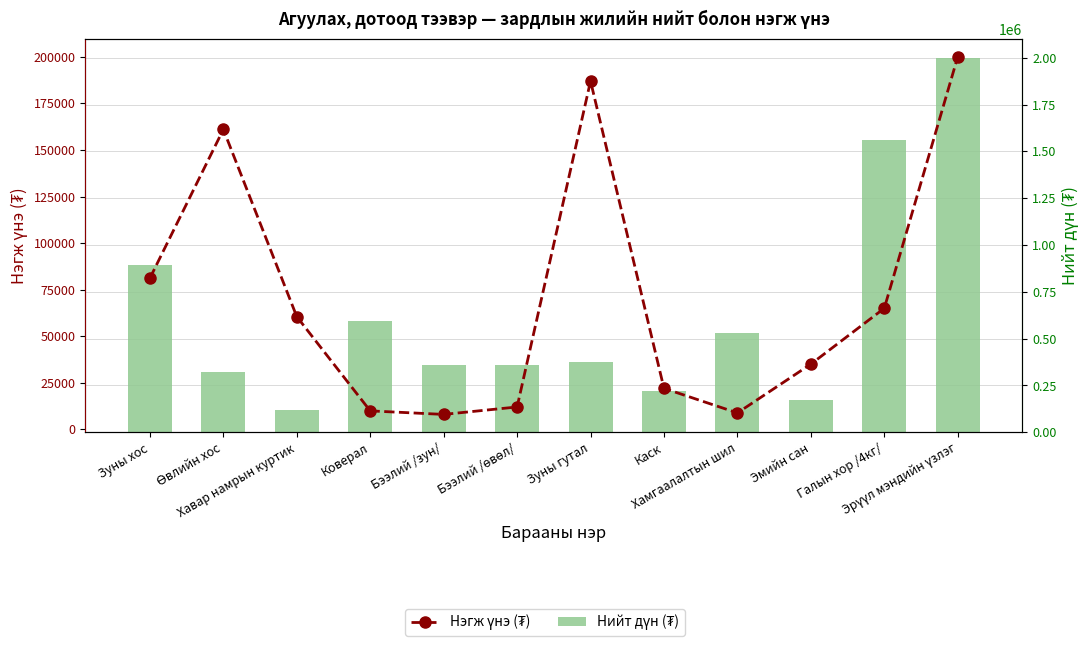

What position from the left is Коверал?

4